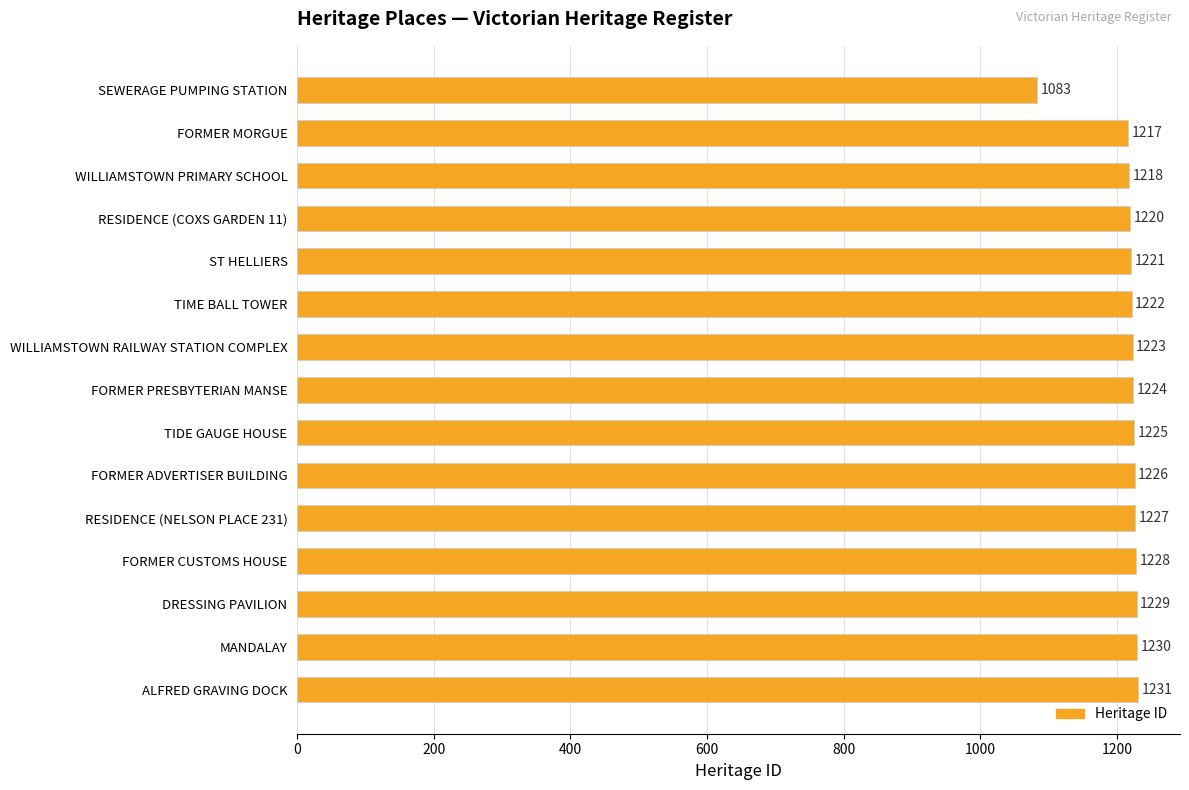

Is it true that the value at WILLIAMSTOWN PRIMARY SCHOOL is 745?

False